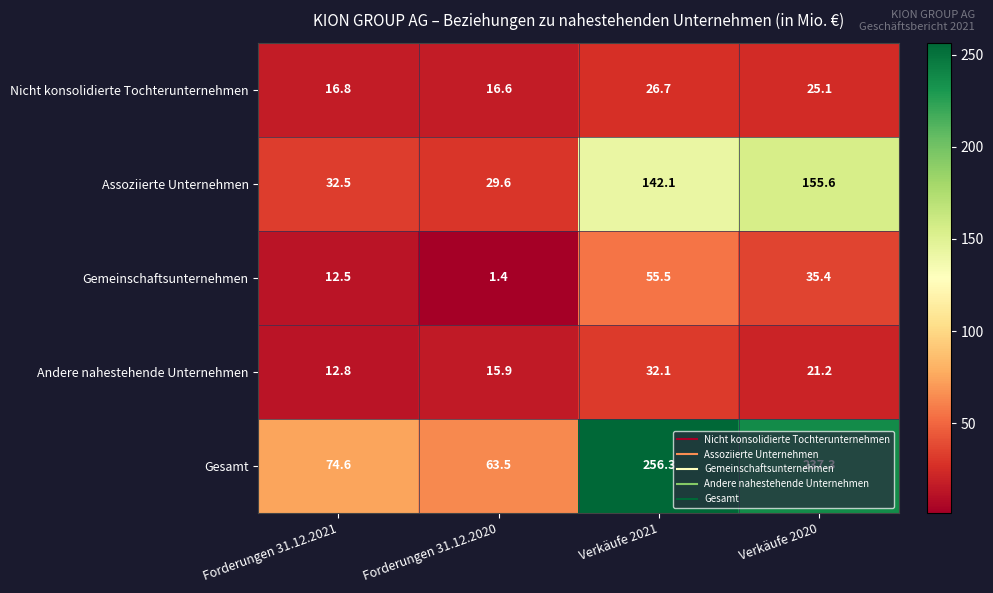

What is the difference between the second highest and second lowest values in the Assoziierte Unternehmen series?

109.6